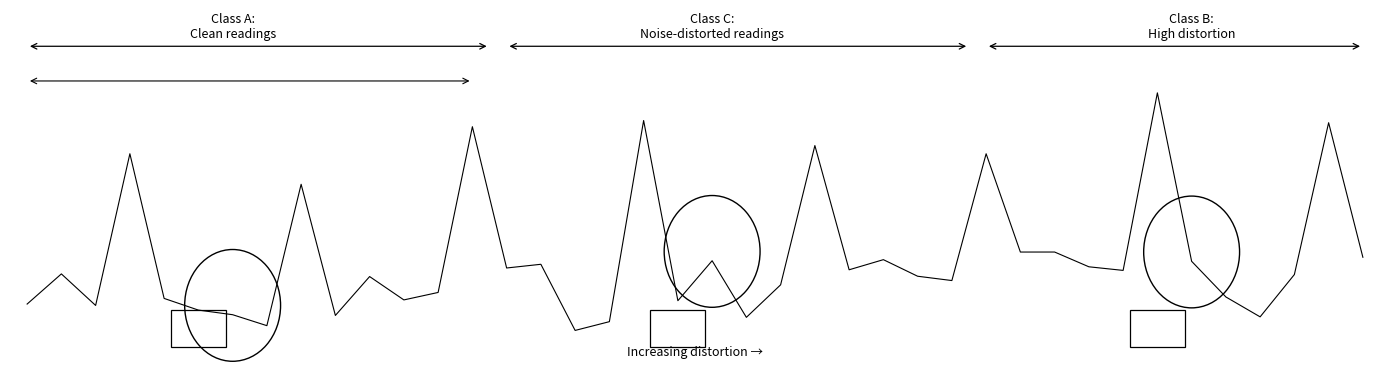

Does the chart have visible grid lines?

No